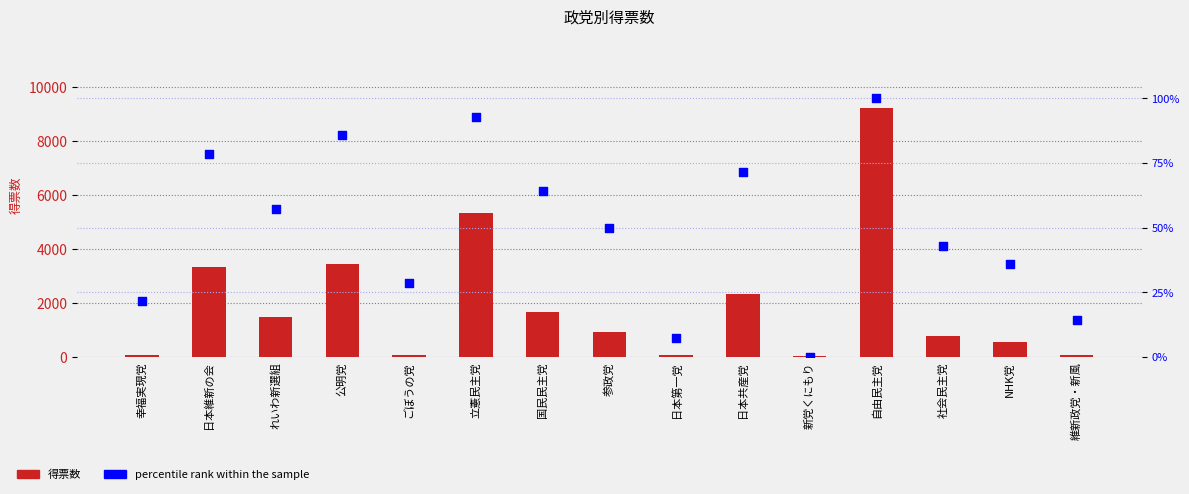

Is the value of 得票数 at 維新政党・新風 greater than the value of percentile rank within the sample at れいわ新選組?

Yes